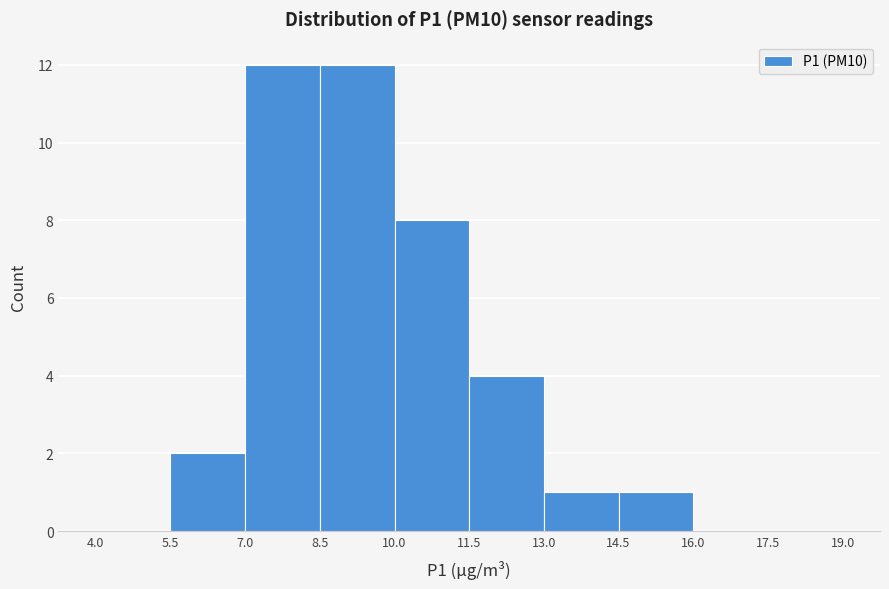

What is the height of the bar covering 7.0 to 8.5 on the x-axis? The values are not printed on the chart, so give them approximately, as read against the axis.

12